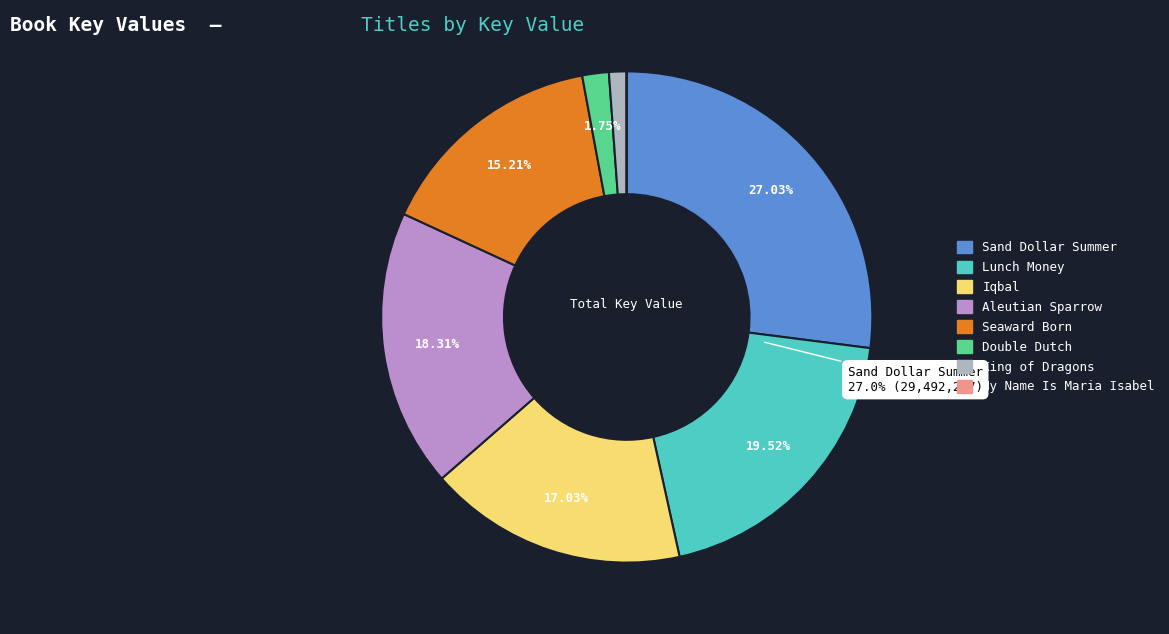

Which slice is the smallest?

My Name Is Maria Isabel